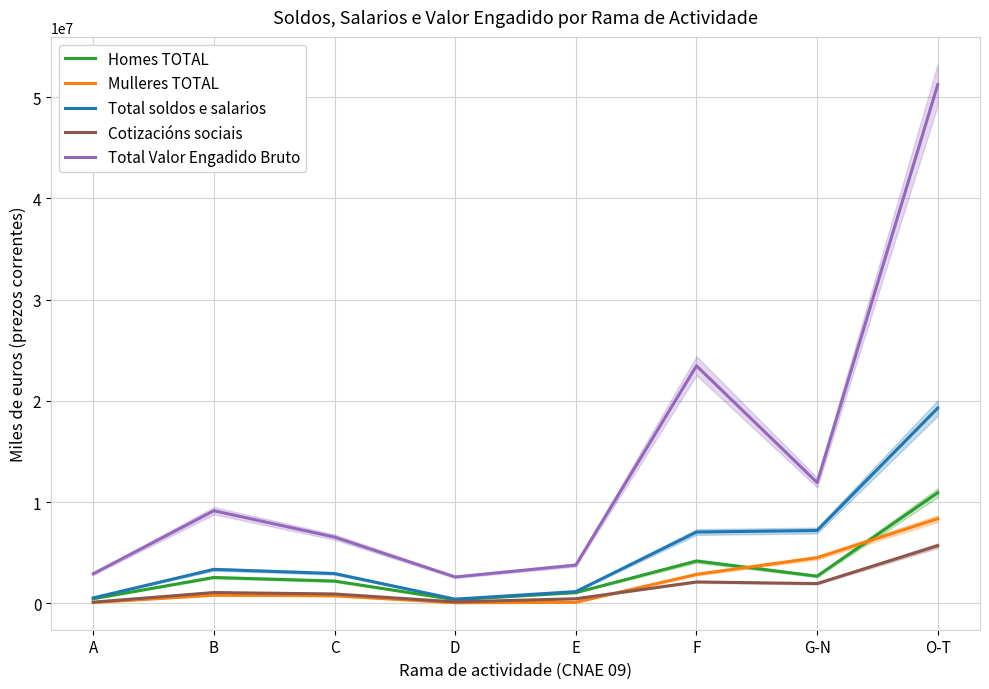

Which category has the highest value across all series?

O-T